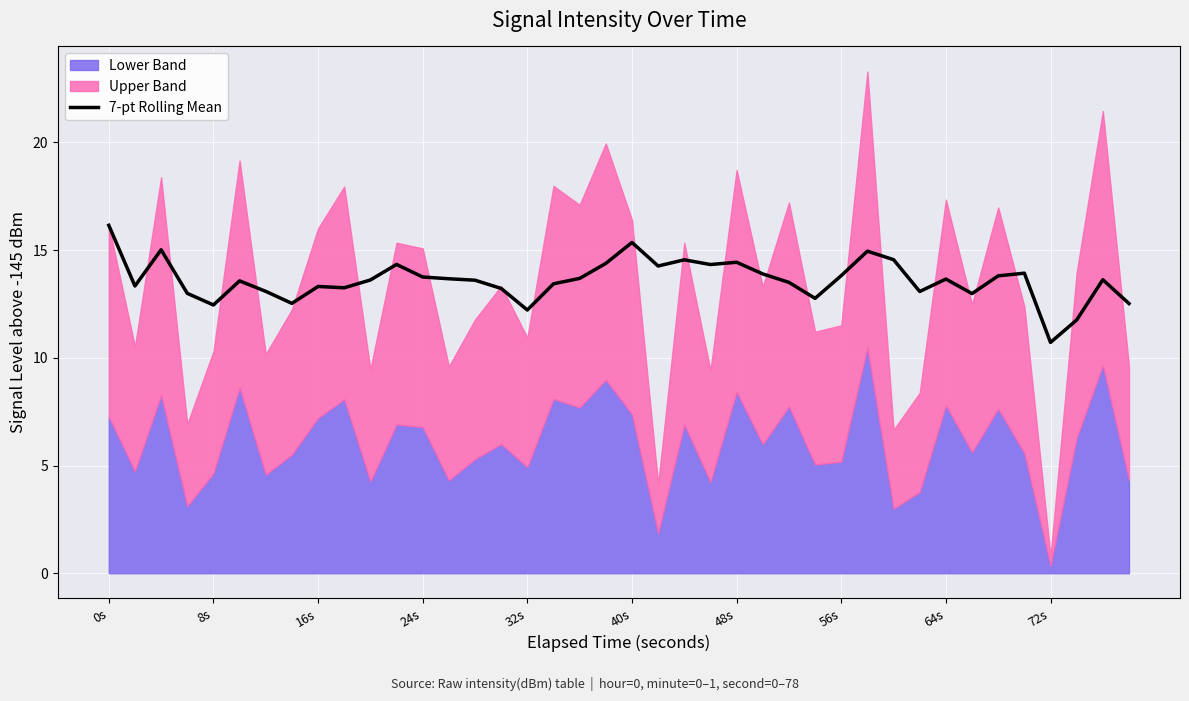

At which label does 7-pt Rolling Mean reach its minimum?

72s